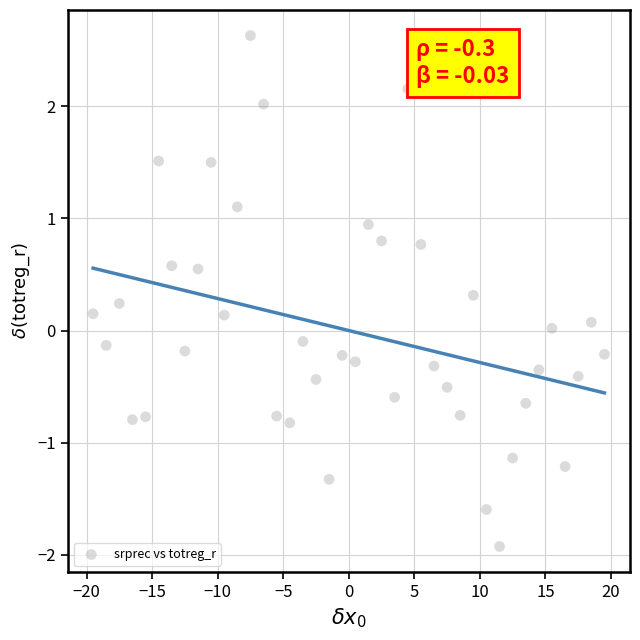

What is the range of Y values (max minus min)?

4.6